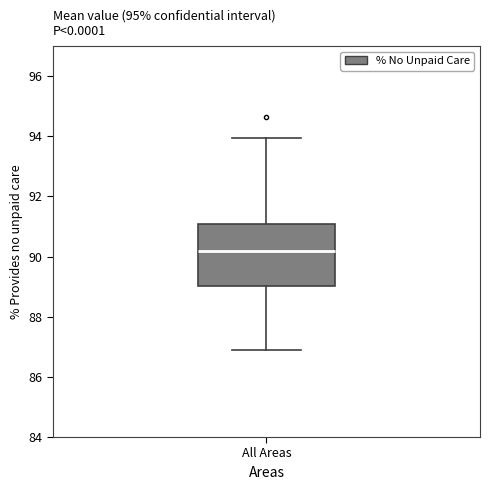

Transcribe this box plot: give where the median line is, the range the box spans, and where the two whiskers end, as read against the y-axis. The values are not printed on the chart, so give them approximately, as read against the axis.

median 90.2, box 89.0 to 91.0, whiskers 87.0 to 94.0